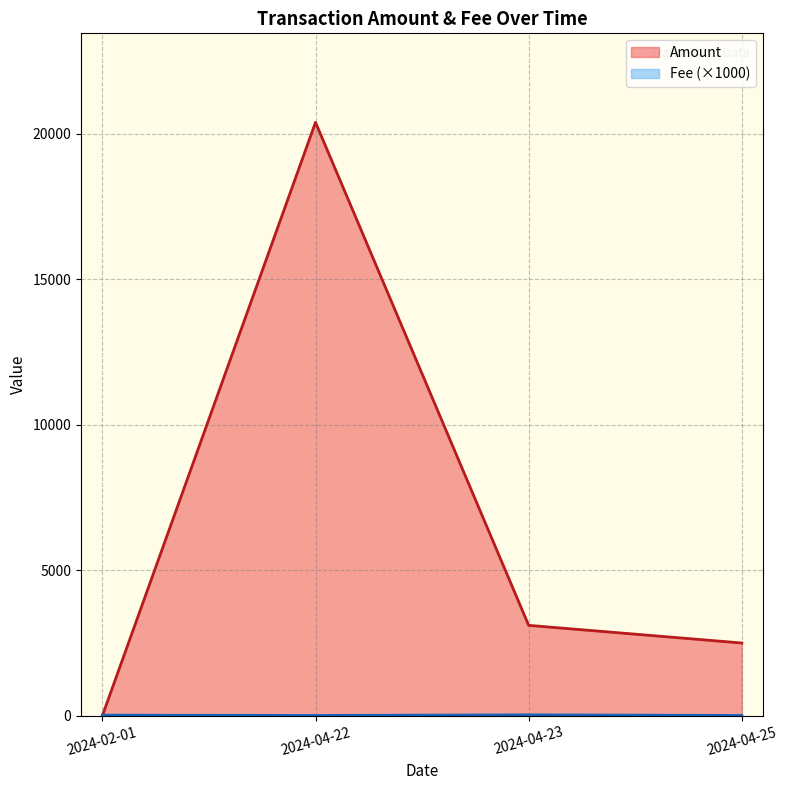

At which label does Amount first exceed 3107?

2024-04-22